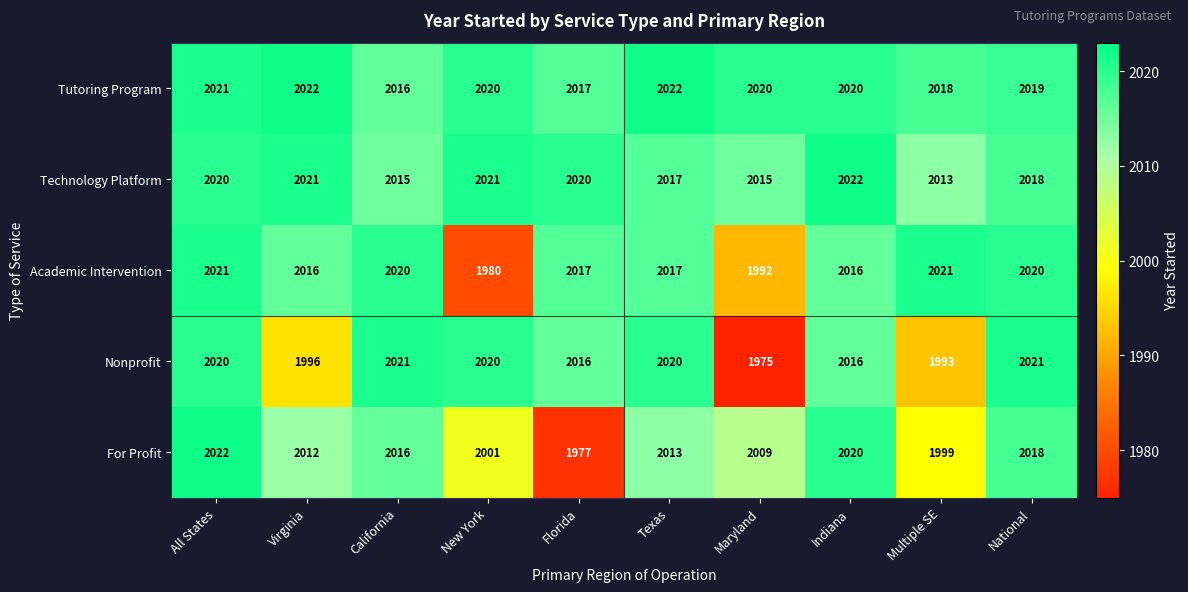

What is the sum of all Academic Intervention values?

20120